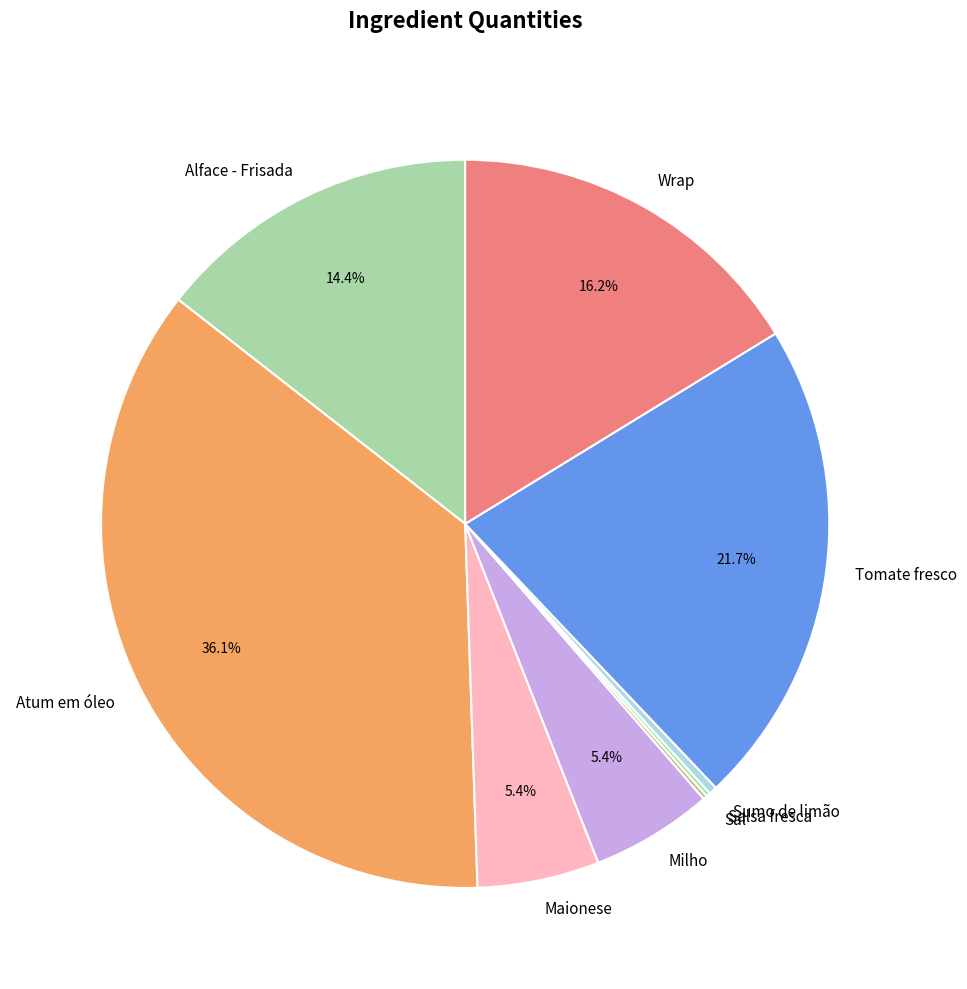

To the nearest percent, what is the difference between the largest and smallest slice percentages?

36%